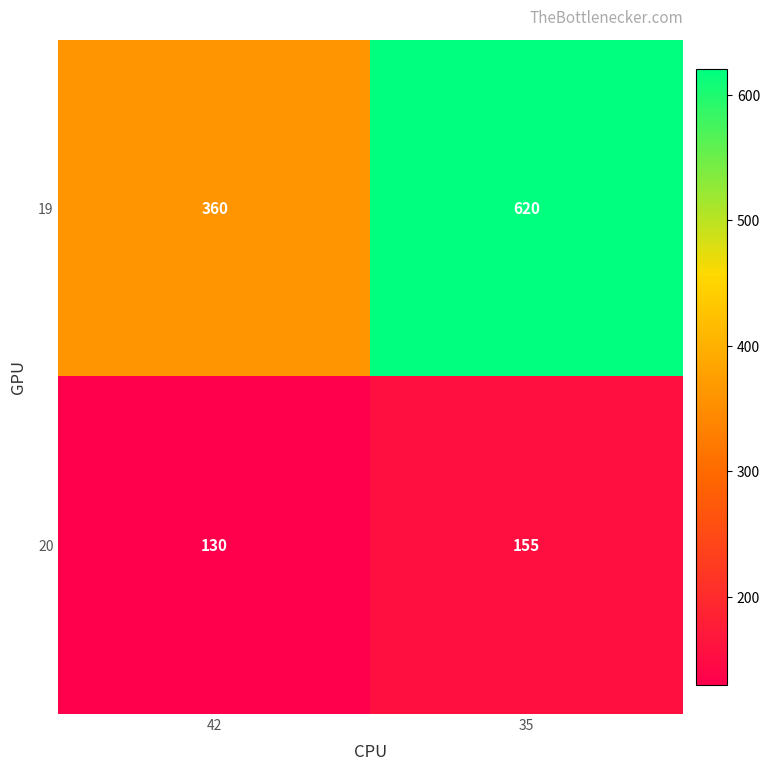

What is the sum of all 19 values?

980